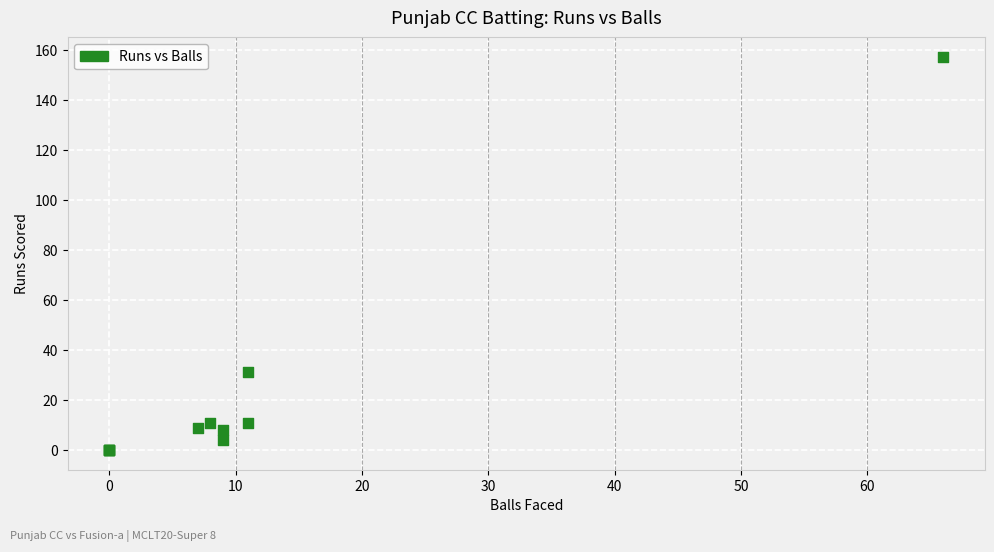

What Y value in the scatter plot is closest to 78?

31